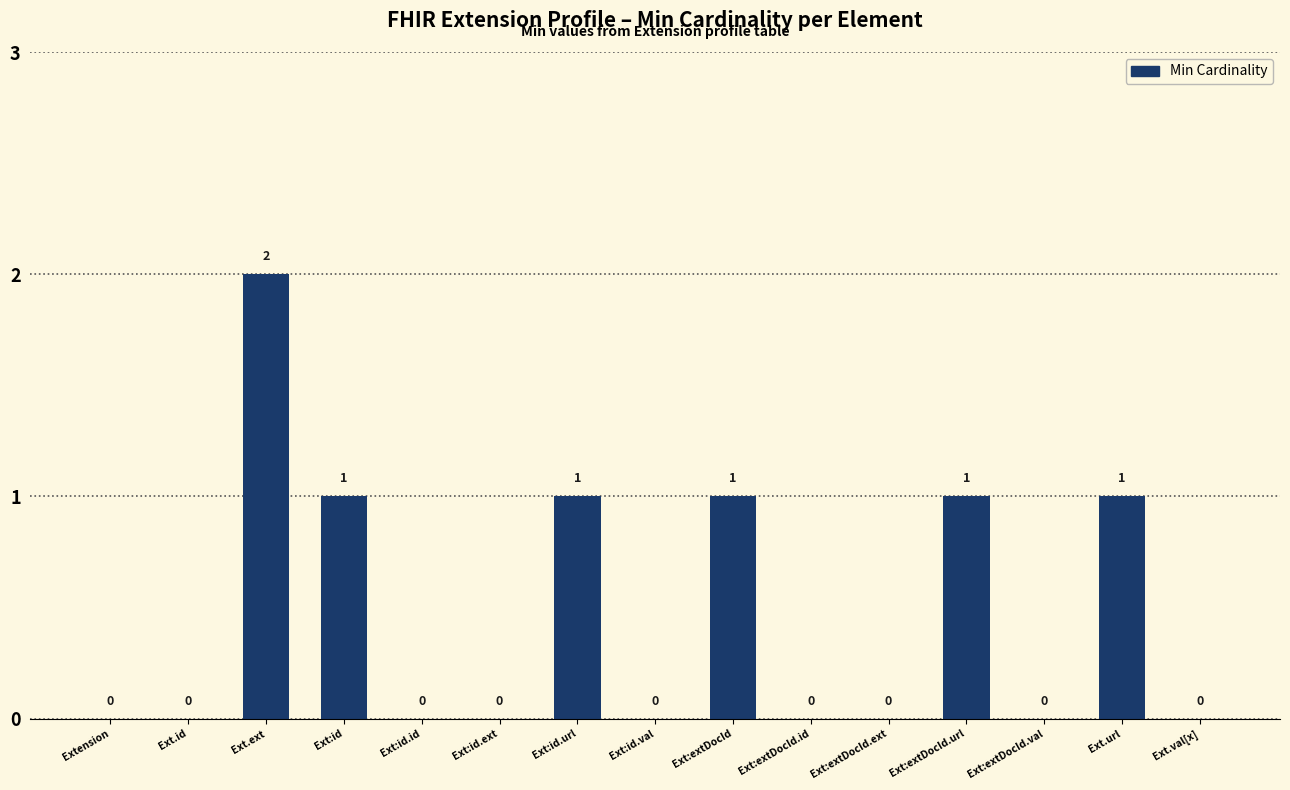

What is the sum of all values?

7